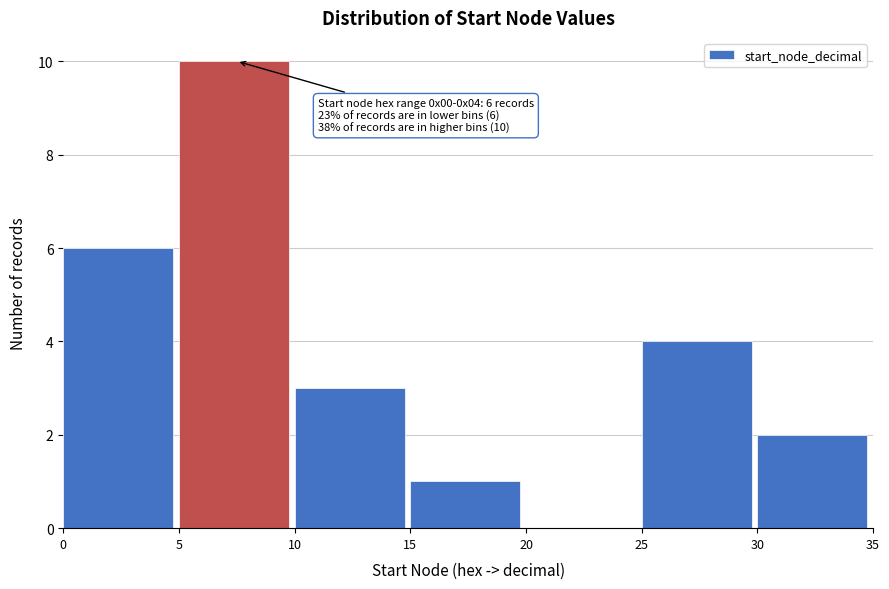

Over which range of the x-axis is the bar tallest?

5 to 10